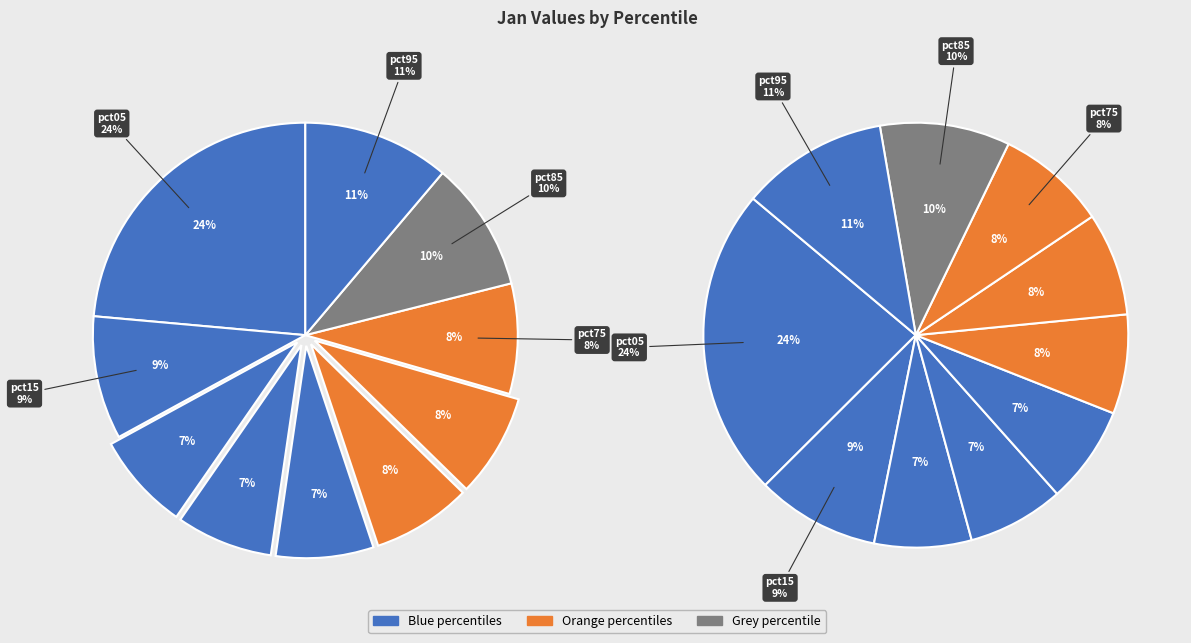

To the nearest percent, what is the difference between the pct05 and pct55 slice percentages?

16%